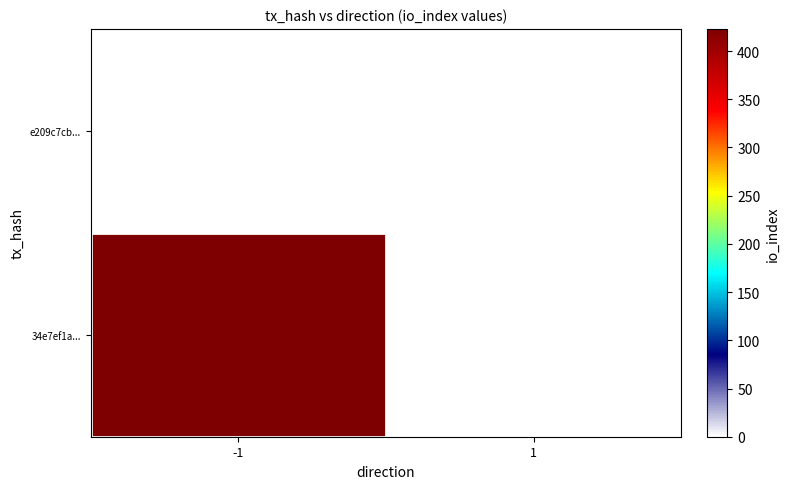

What is the maximum value shown in the chart?

423.0